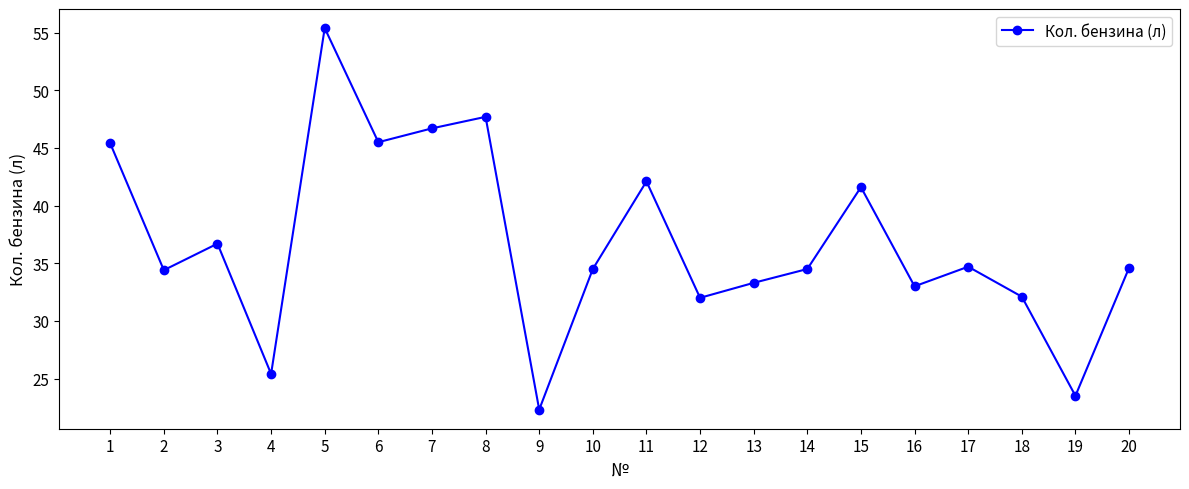

What is the change in value from 5 to 12?

-23.4